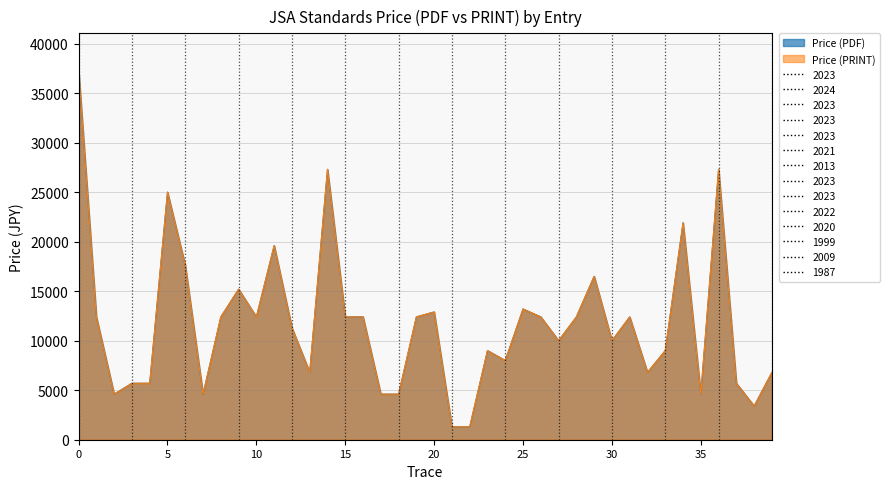

How many data points in Price (PDF) are less than 12400?

20